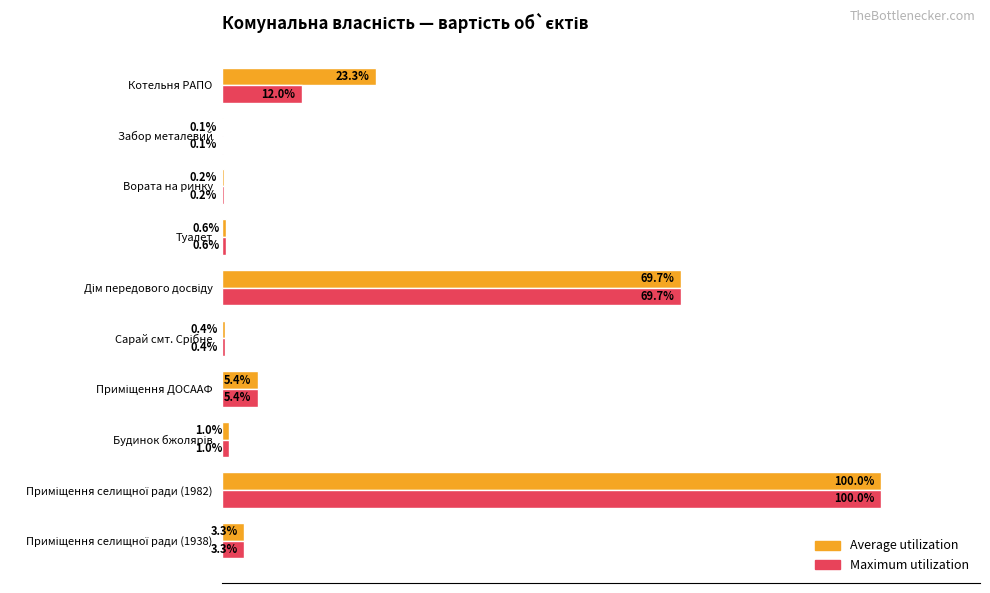

Which series has the largest total across all categories?

Average utilization